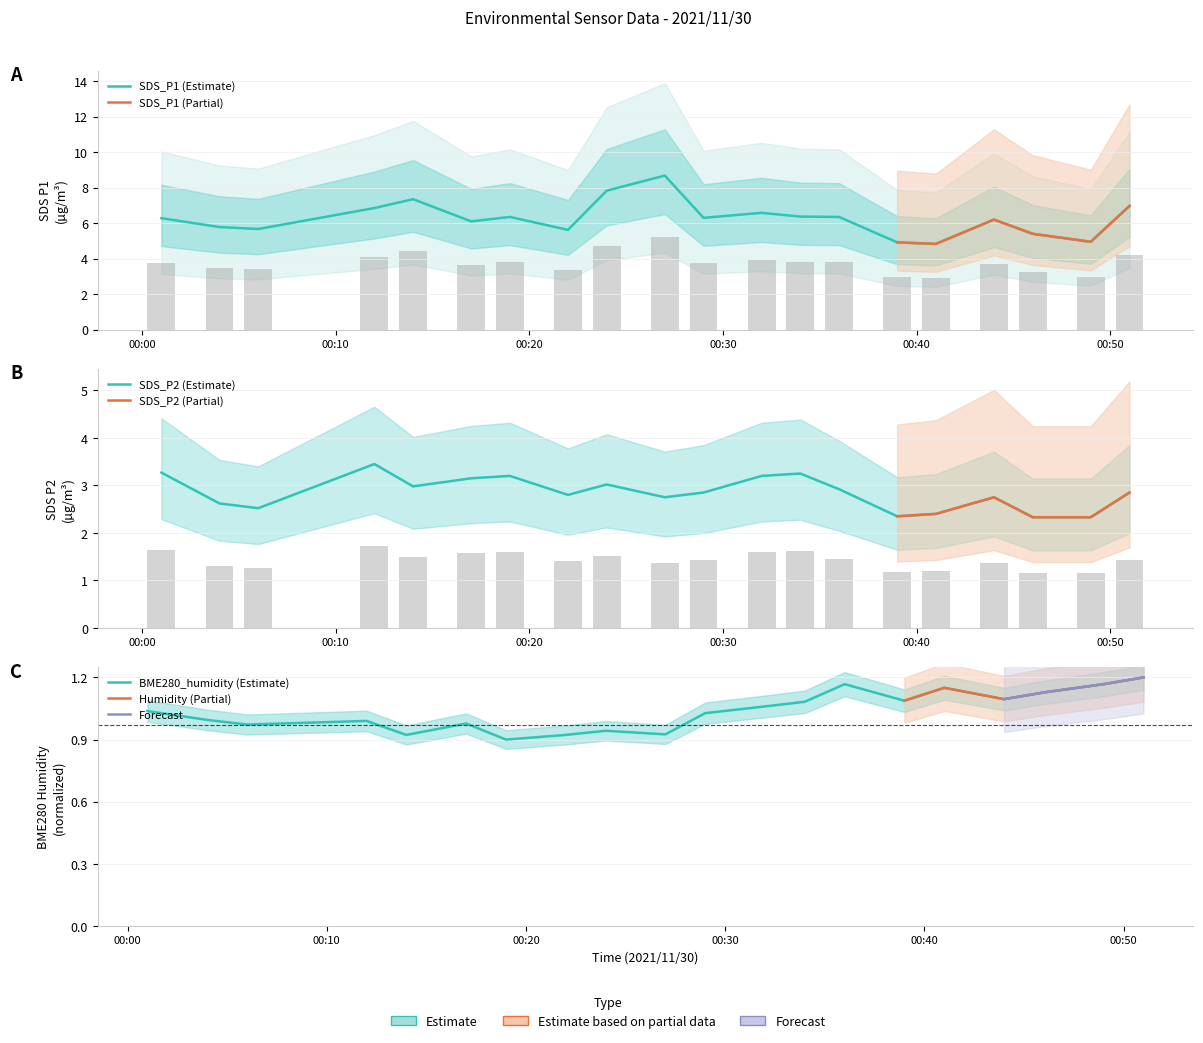

Reading right to left, extract all data points from this chart.

SDS_P1: 7.0	5.0	5.4	6.2	4.8	4.9	6.3	6.4	6.6	6.3	8.7	7.8	5.6	6.3	6.1	7.3	6.8	5.7	5.8	6.3
SDS_P2: 2.9	2.3	2.3	2.8	2.4	2.4	2.9	3.2	3.2	2.9	2.8	3.0	2.8	3.2	3.1	3.0	3.5	2.5	2.6	3.3
BME280_humidity: 1.2	1.2	1.1	1.1	1.2	1.1	1.2	1.1	1.1	1.0	0.9	0.9	0.9	0.9	1.0	0.9	1.0	1.0	1.0	1.0